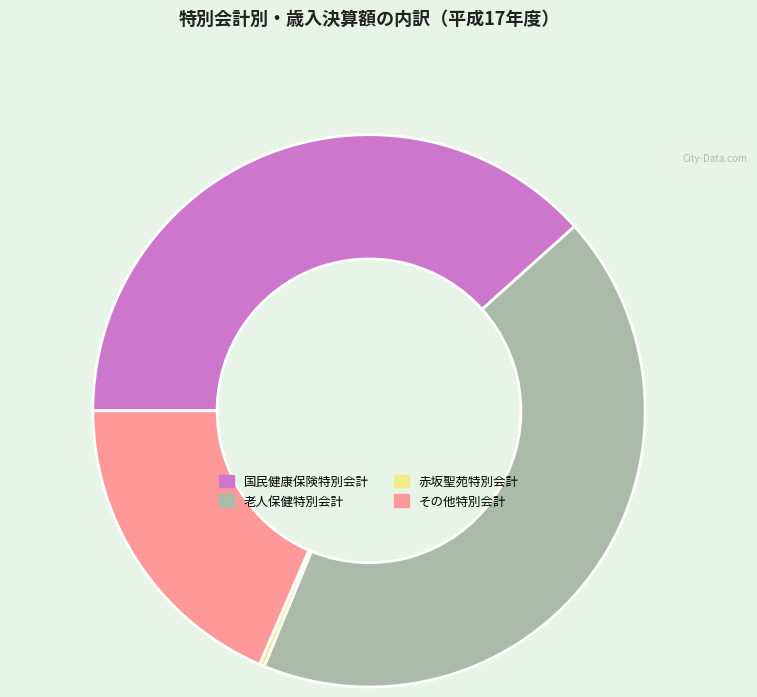

Is it true that 赤坂聖苑特別会計 is 0% of the pie?

True